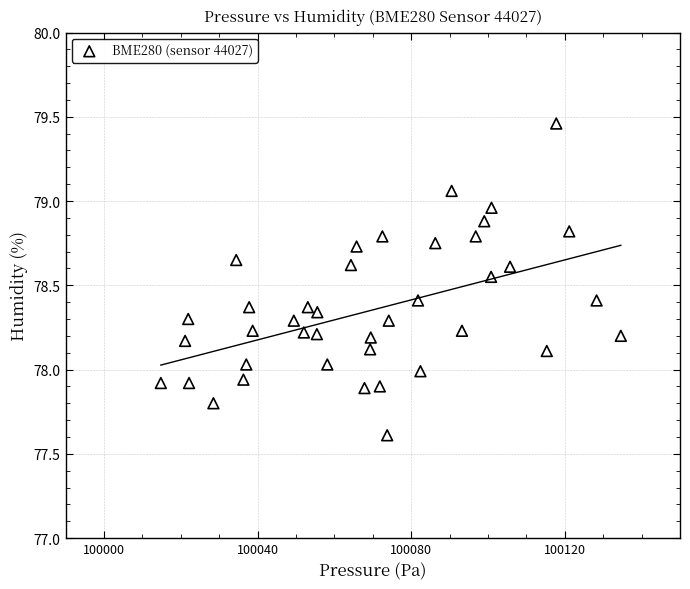

What is the range of X values (max minus min)?

119.8